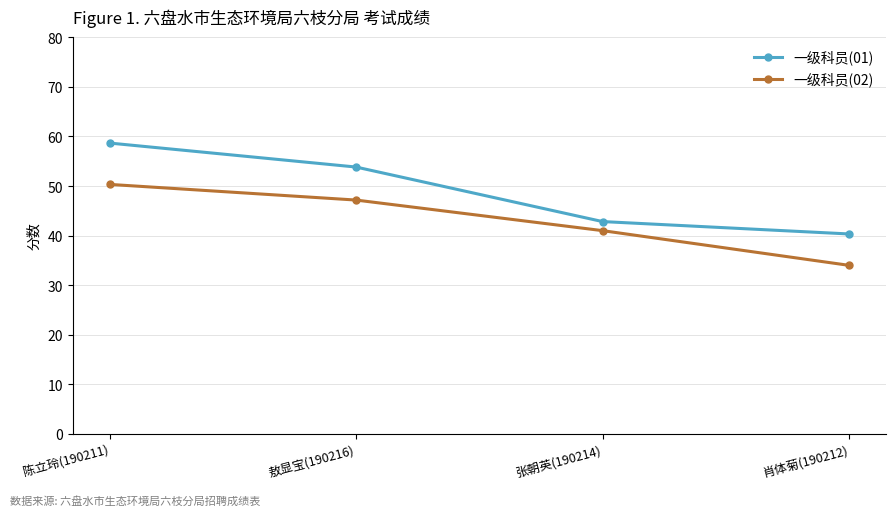

What is the value of the 一级科员(02) point at the 2nd from the left?

47.2